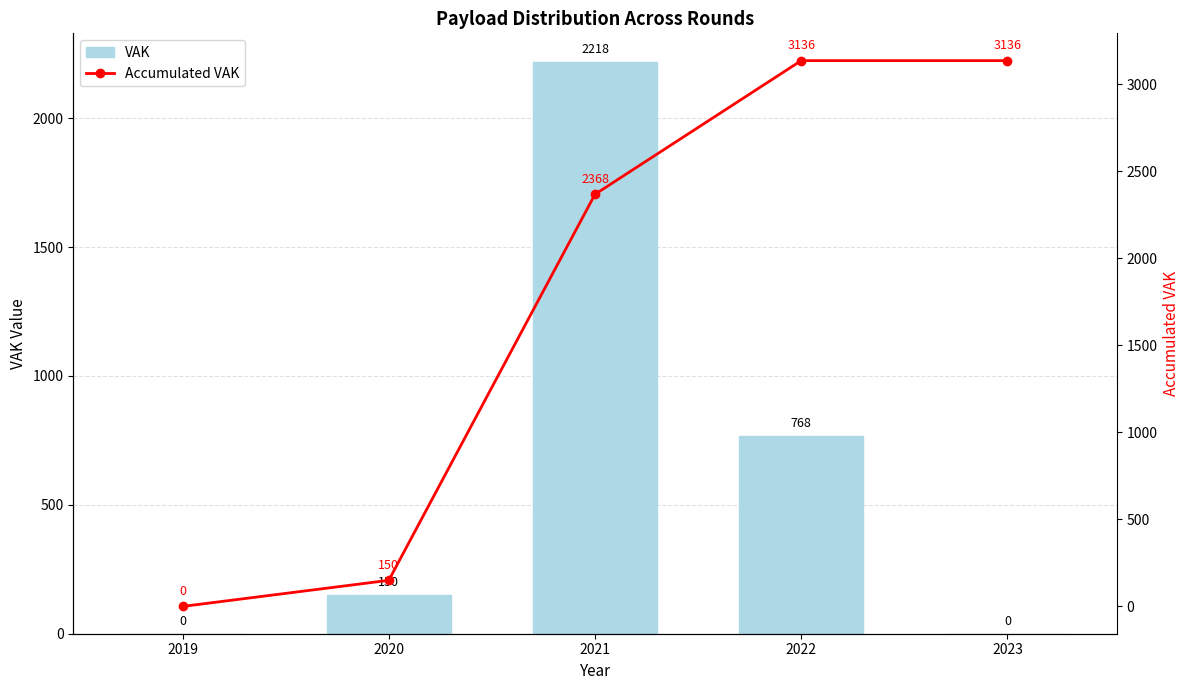

Reading left to right, list all the values displayed in this chart.

VAK: 0	150	2218	768	0
Accumulated VAK: 0	150	2368	3136	3136